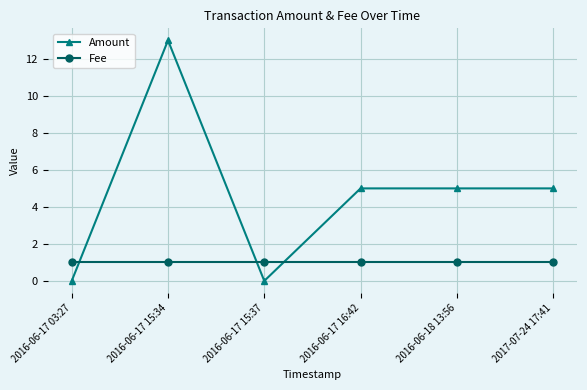

What is the label of the 4th point from the right?

2016-06-17 15:37